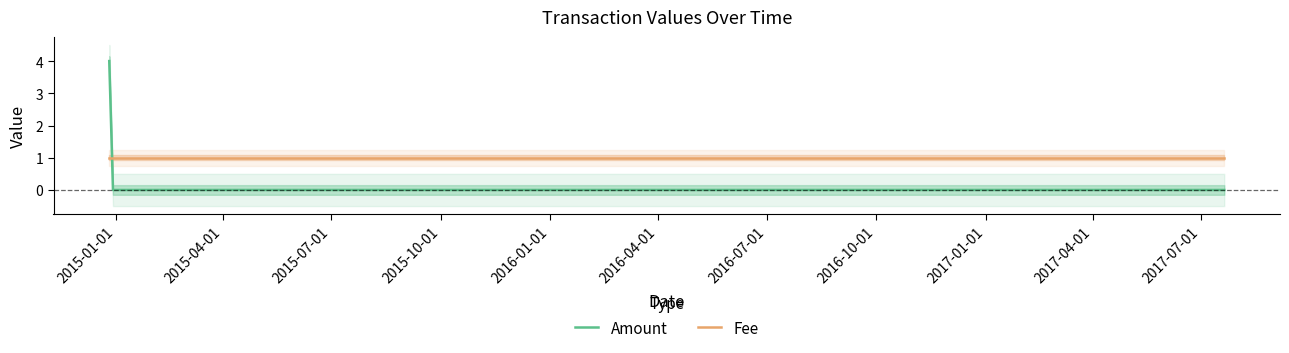

What is the difference between the highest and lowest values at 2017-07-20 11:17:44?

1